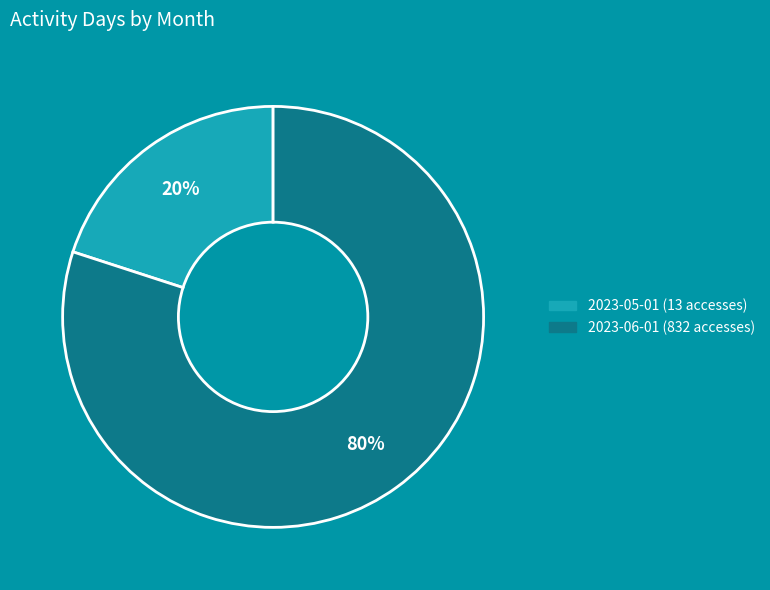

Rank the categories by value from lowest to highest.

2023-05-01 (13 accesses), 2023-06-01 (832 accesses)